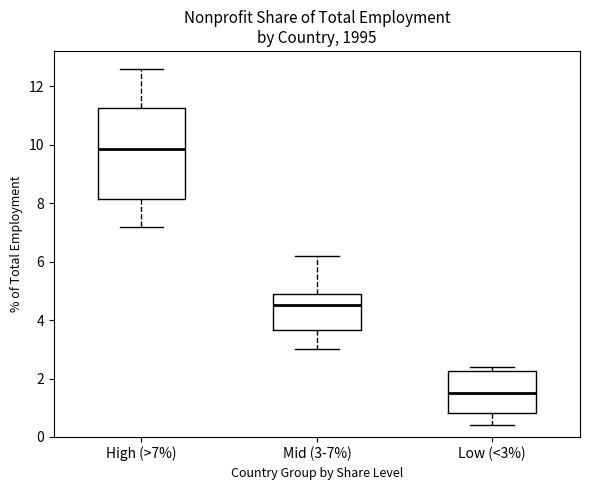

Comparing the boxes themselves (not the whiskers), which one is the tallest?

High (>7%)